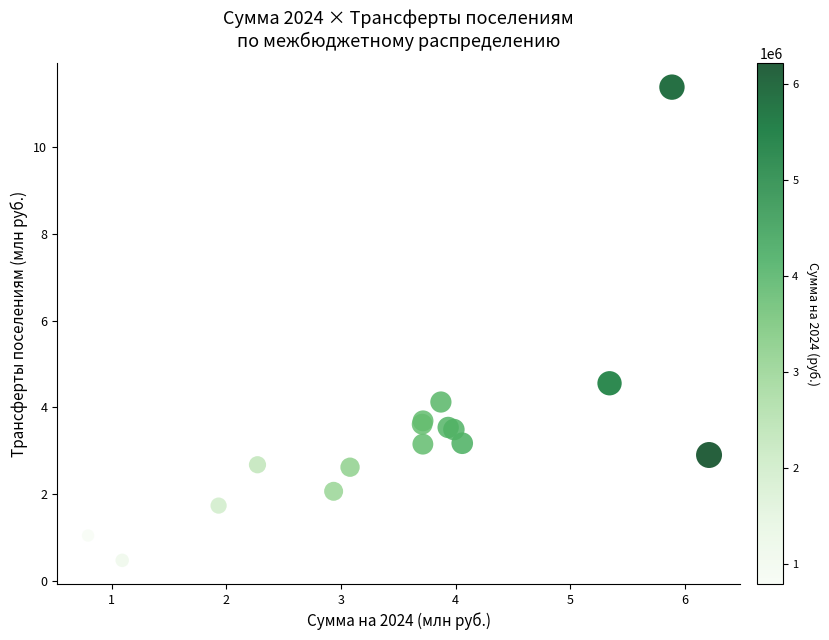

What Y value in the scatter plot is closest to 5?

4.6